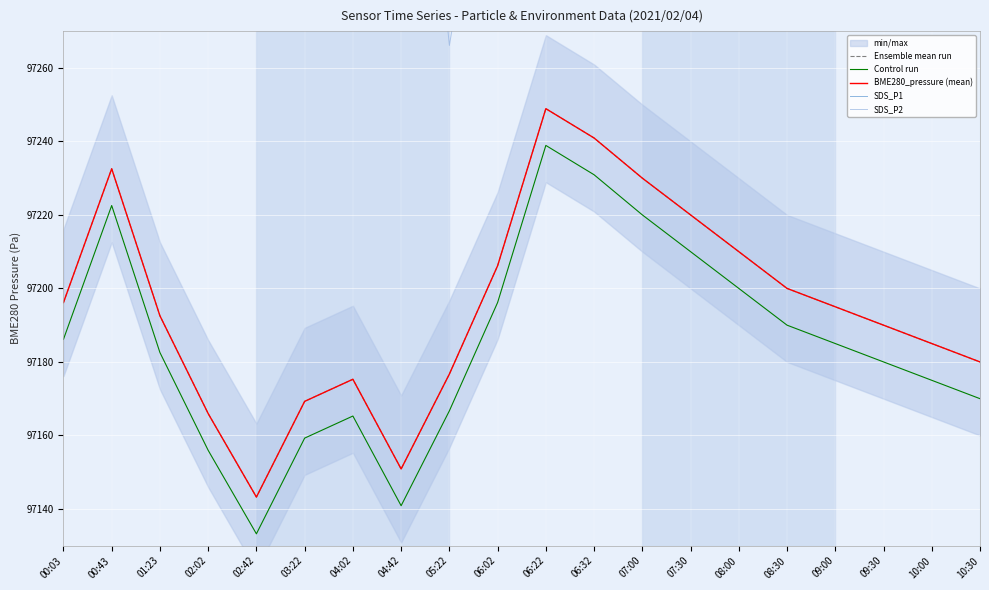

The BME280_pressure (mean) series shows 21772.8 at 01:23. True or false?

False